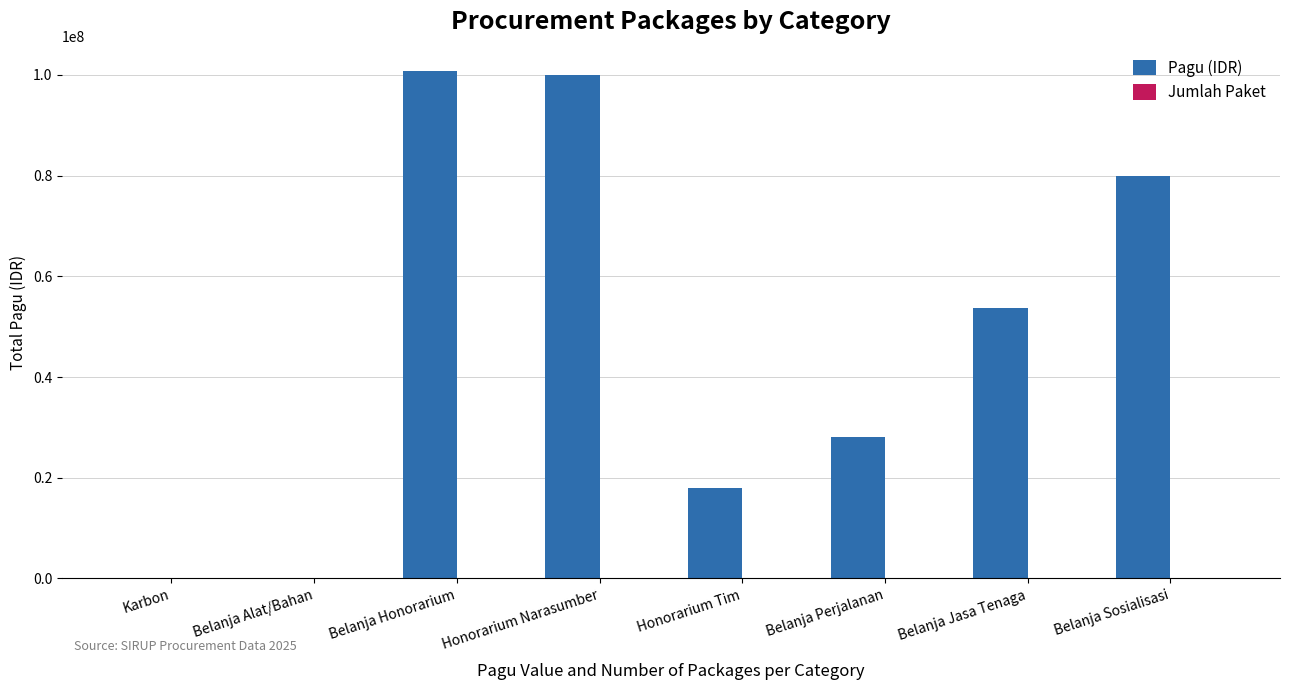

Which series has the largest total across all categories?

Pagu (IDR)